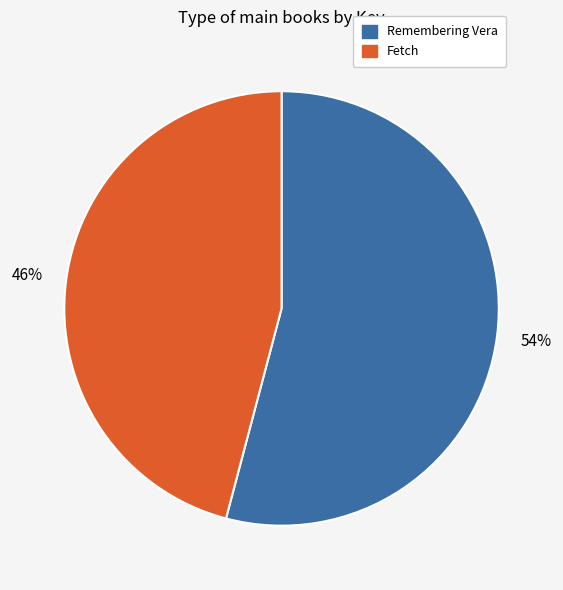

Is it true that Remembering Vera is 54% of the pie?

True